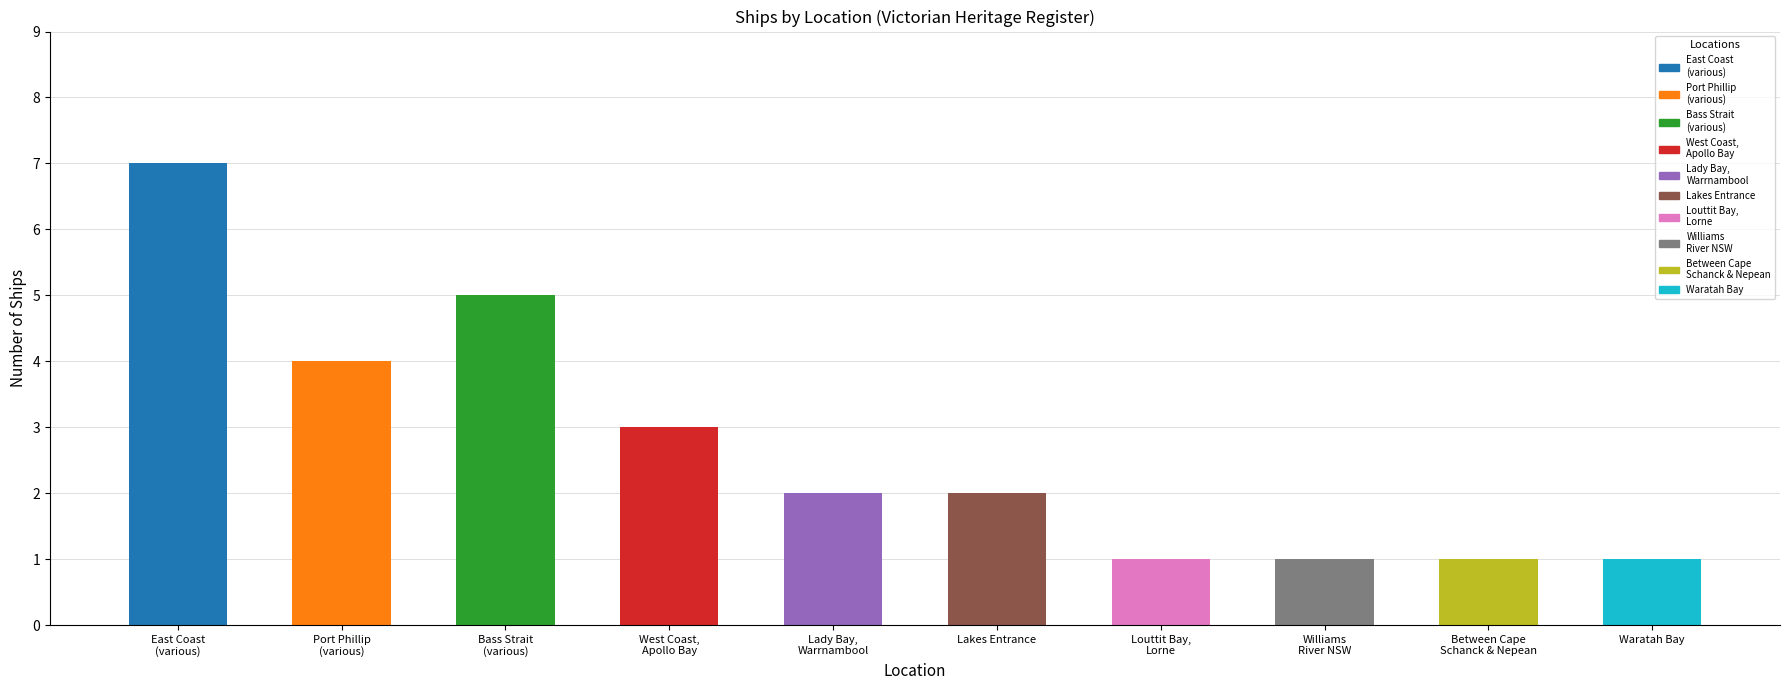

What is the change in value from Bass Strait
(various) to West Coast,
Apollo Bay?

-2